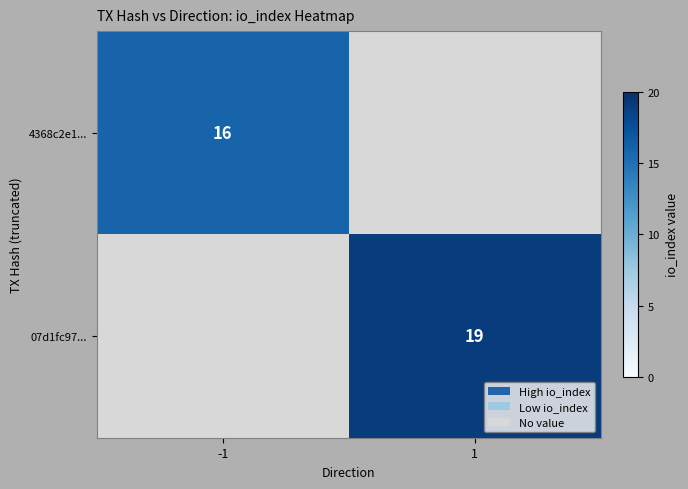

Is it true that 07d1fc97... equals 29.7 at 1?

False